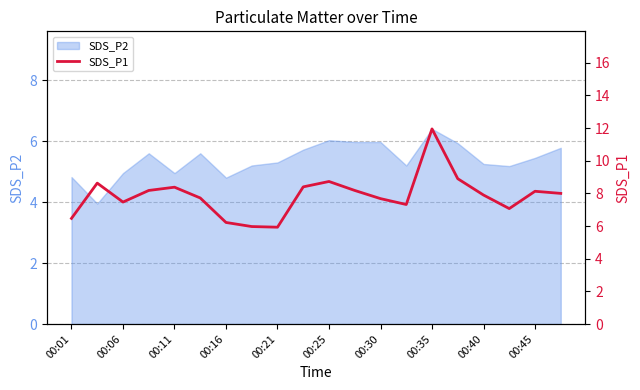

The value of SDS_P2 at 00:11 is 5.0. True or false?

True